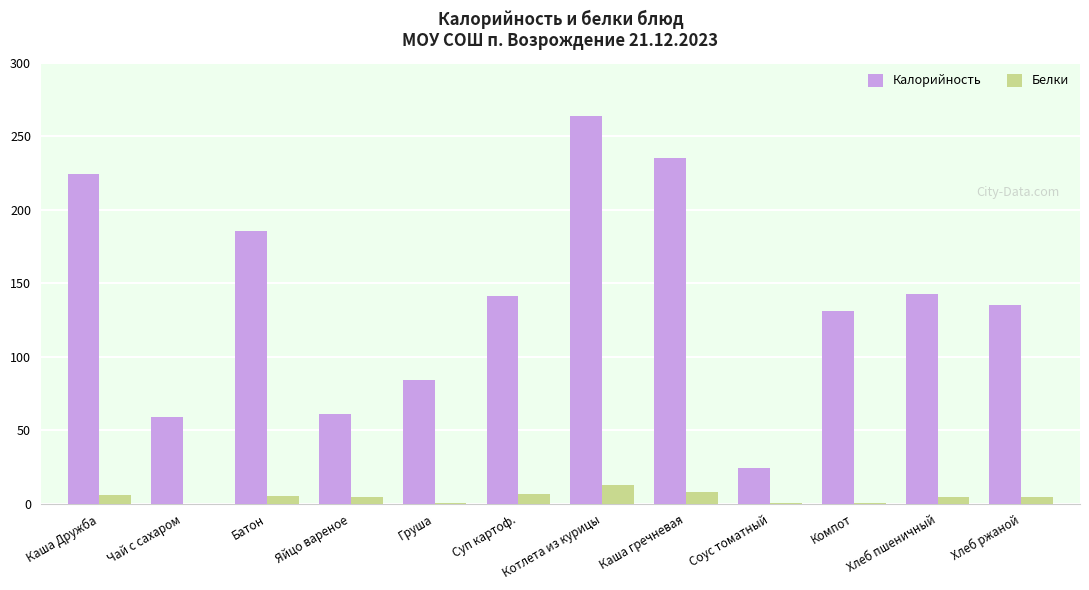

The Калорийность series shows 235.2 at Каша гречневая. True or false?

True